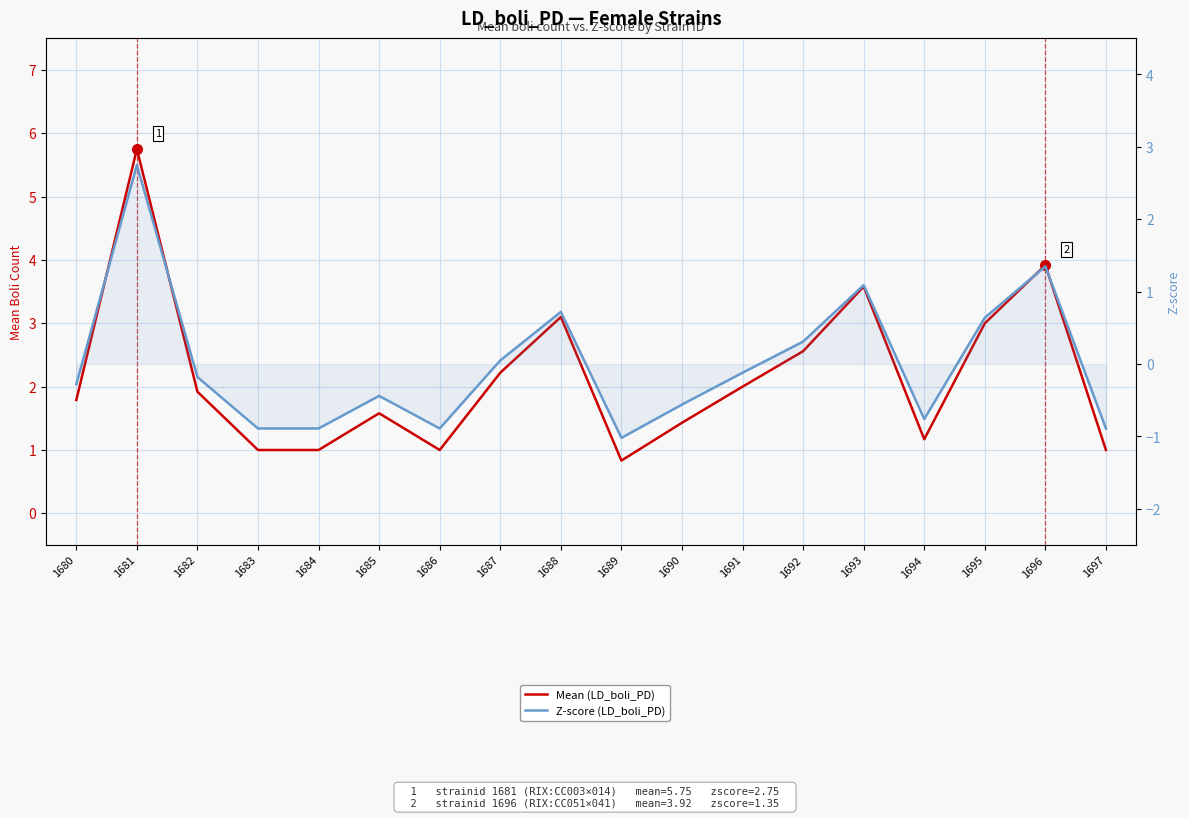

At which category does the chart reach its minimum across all series?

1689